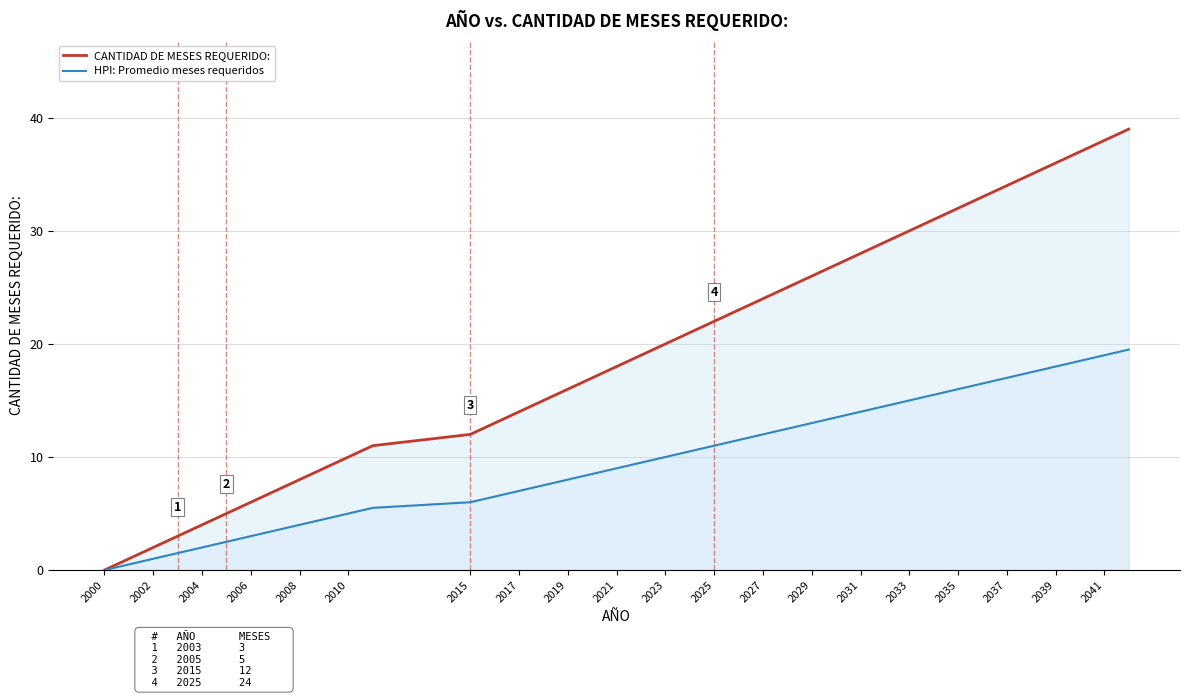

What is the sum of the CANTIDAD DE MESES REQUERIDO: values at 2029 and 2021?

44.0